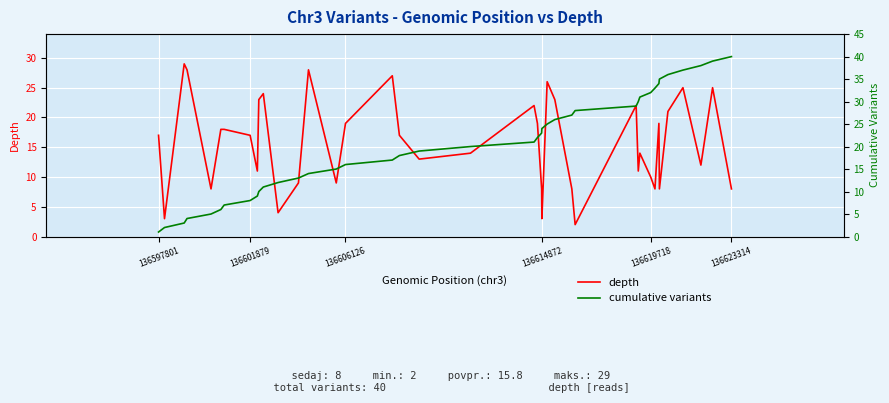

What is the value of the depth point at the 6th from the left?

18